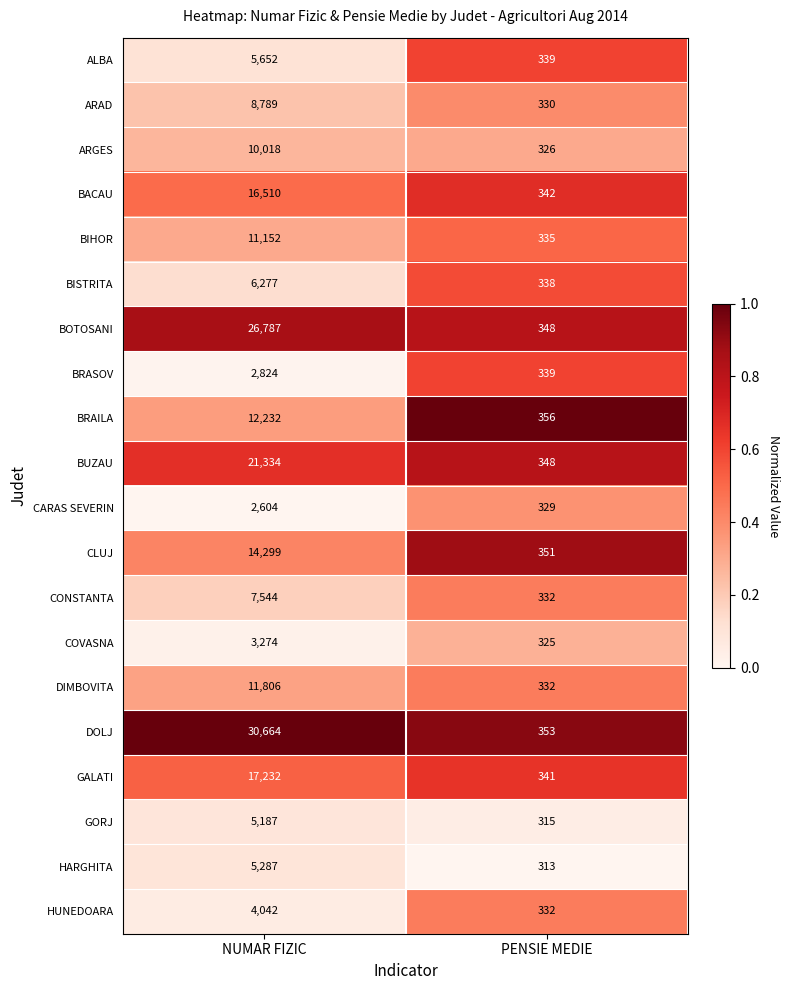

At which category is the sum across all series the highest?

NUMAR FIZIC